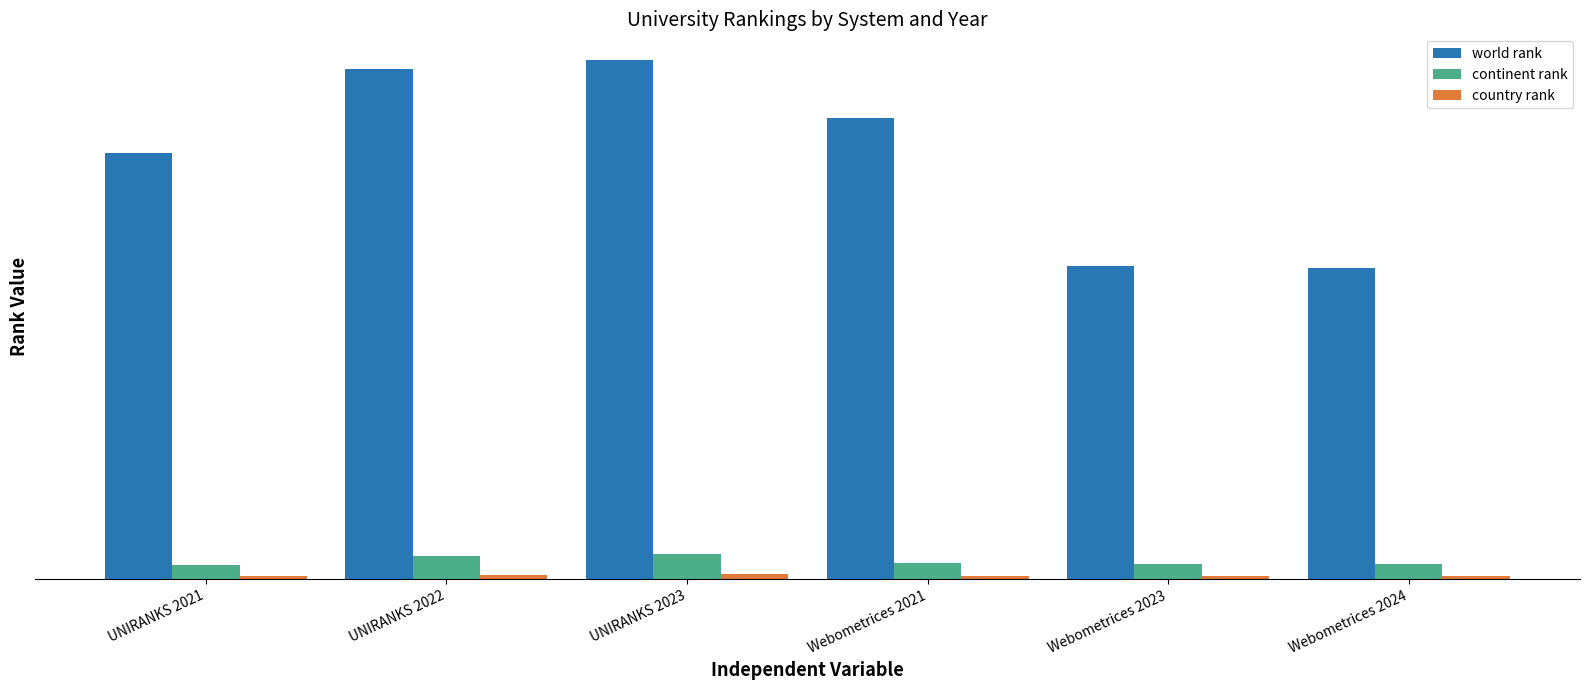

Reading left to right, what are all the values shown in this chart?

world rank: UNIRANKS 2021=15913	UNIRANKS 2022=19032	UNIRANKS 2023=19372	Webometrices 2021=17211	Webometrices 2023=11699	Webometrices 2024=11615
continent rank: UNIRANKS 2021=527	UNIRANKS 2022=873	UNIRANKS 2023=943	Webometrices 2021=601	Webometrices 2023=574	Webometrices 2024=559
country rank: UNIRANKS 2021=115	UNIRANKS 2022=171	UNIRANKS 2023=183	Webometrices 2021=131	Webometrices 2023=124	Webometrices 2024=120